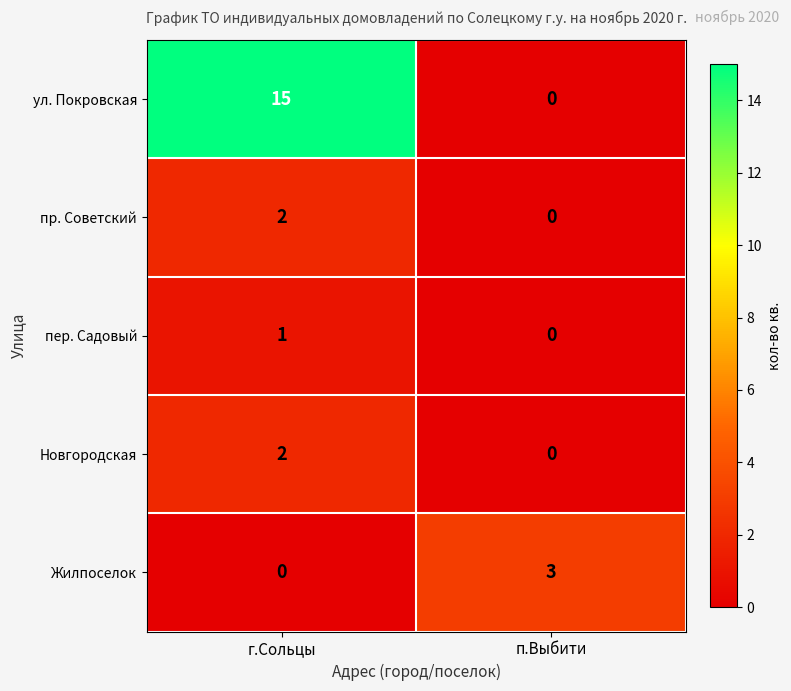

True or false: Жилпоселок has a value of 3 at п.Выбити.

True